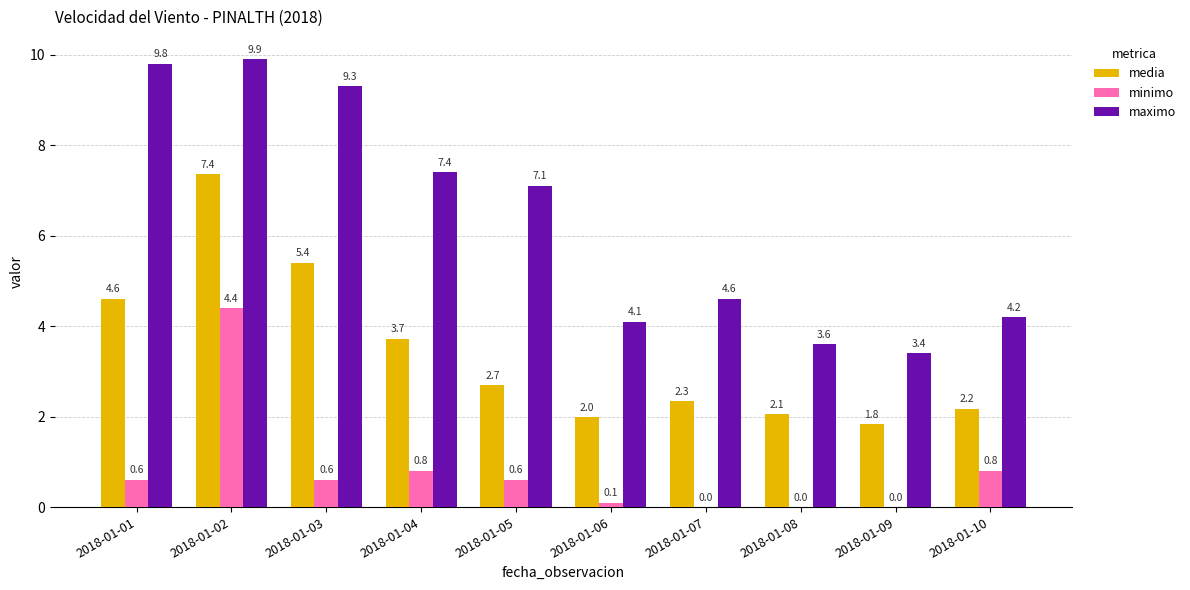

What is the total value across all series at 2018-01-05?

10.4